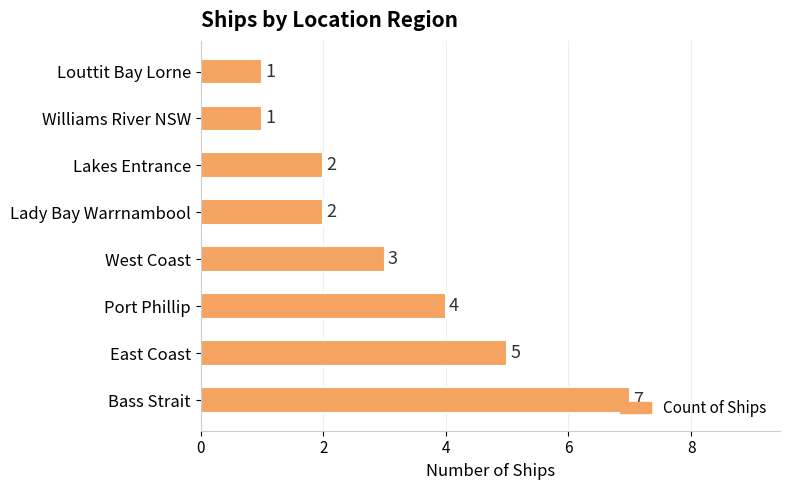

What is the sum of all values?

25